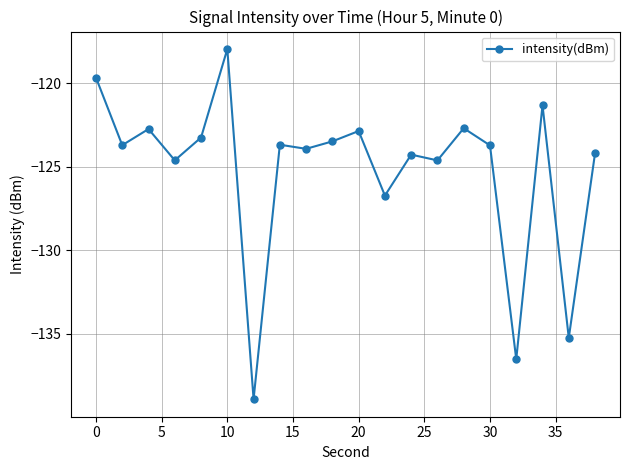

What is the greatest value displayed?

-118.0